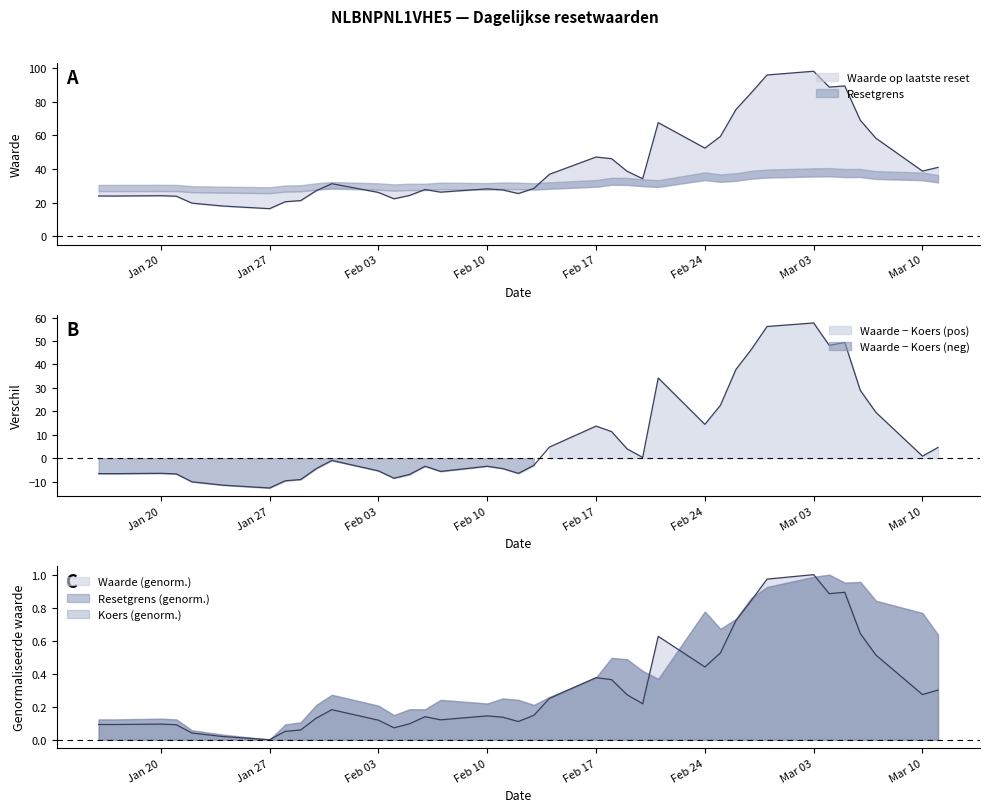

True or false: Koers onderliggende op laatste reset has more than 1 points higher than both neighbors.

True